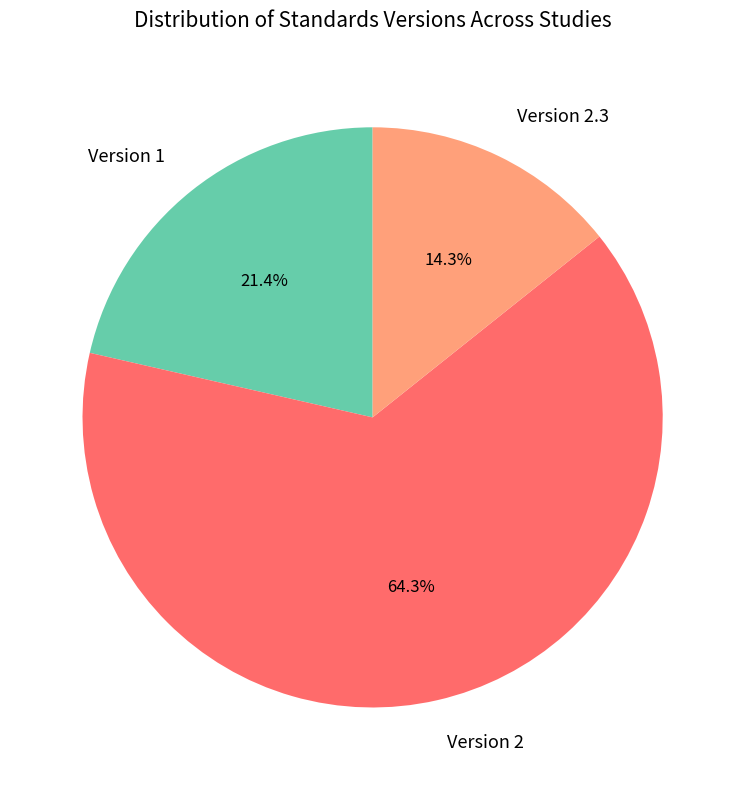

What percentage is NOT represented by Version 2?

35.7%